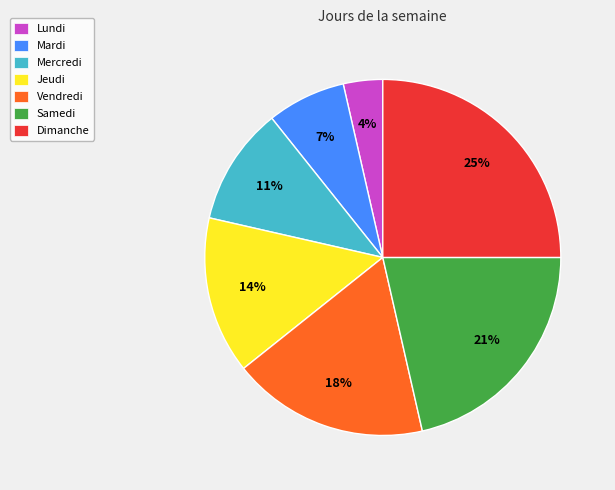

Rank the categories by value from lowest to highest.

Lundi, Mardi, Mercredi, Jeudi, Vendredi, Samedi, Dimanche